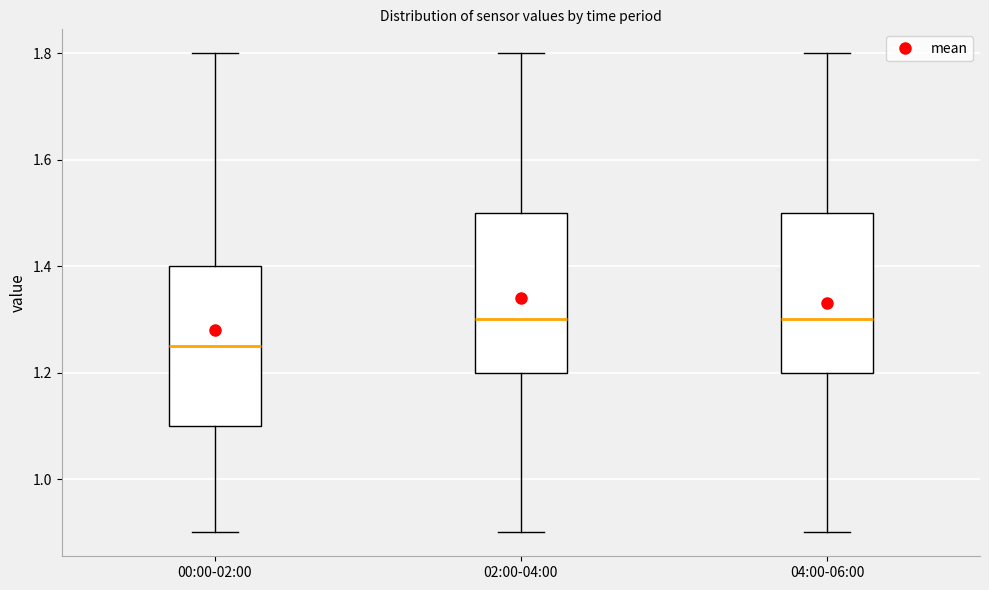

Where is the lower edge of the box for 00:00-02:00 on the y-axis? The values are not printed on the chart, so give them approximately, as read against the axis.

1.10